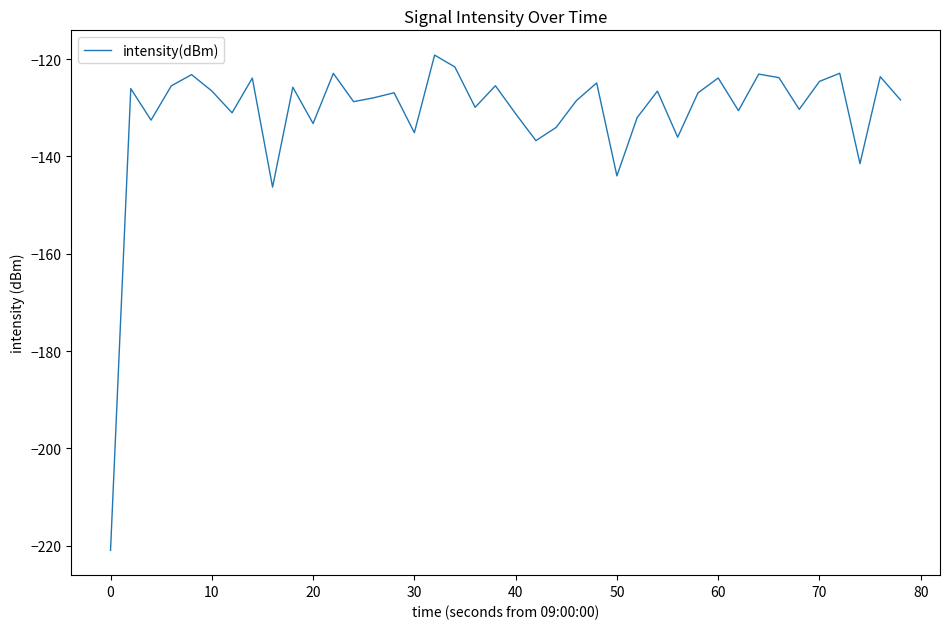

What is the greatest value displayed?

-119.2